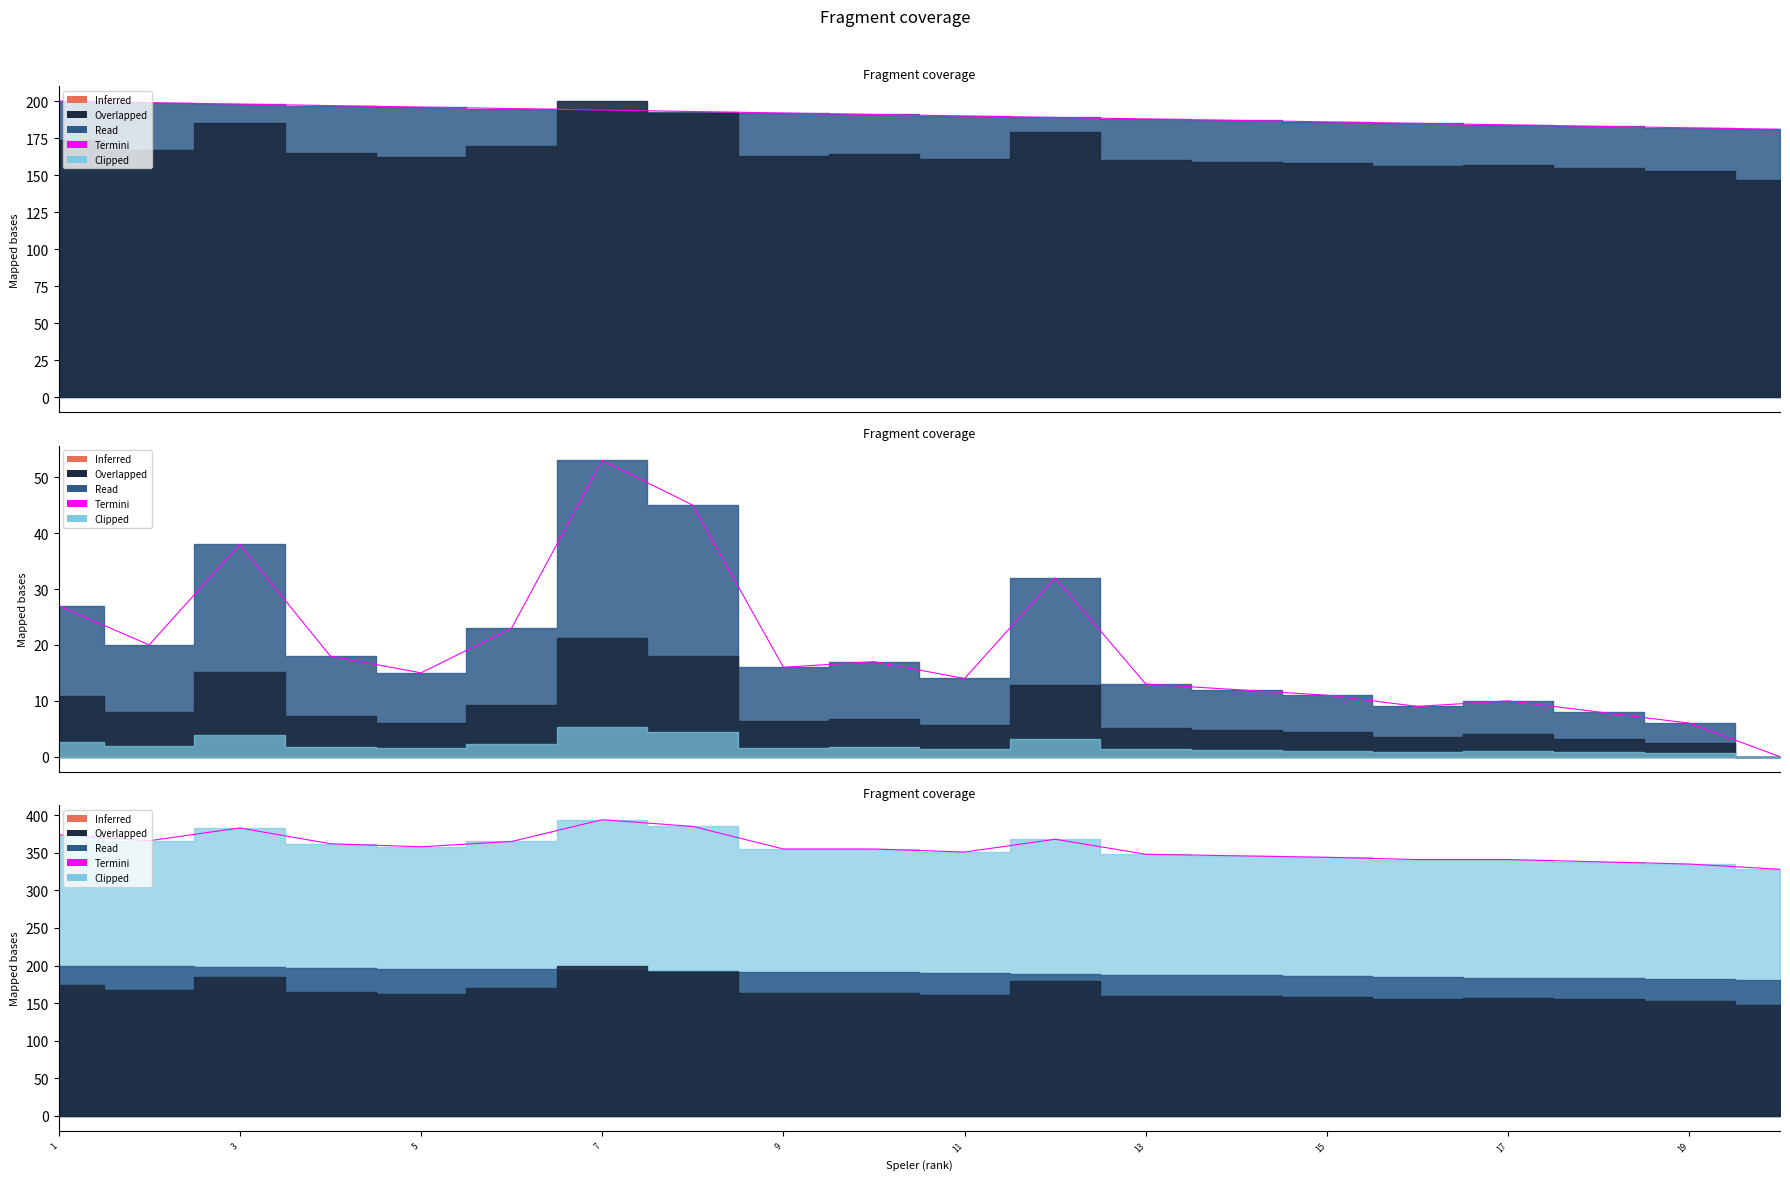

What is the greatest value displayed?

394